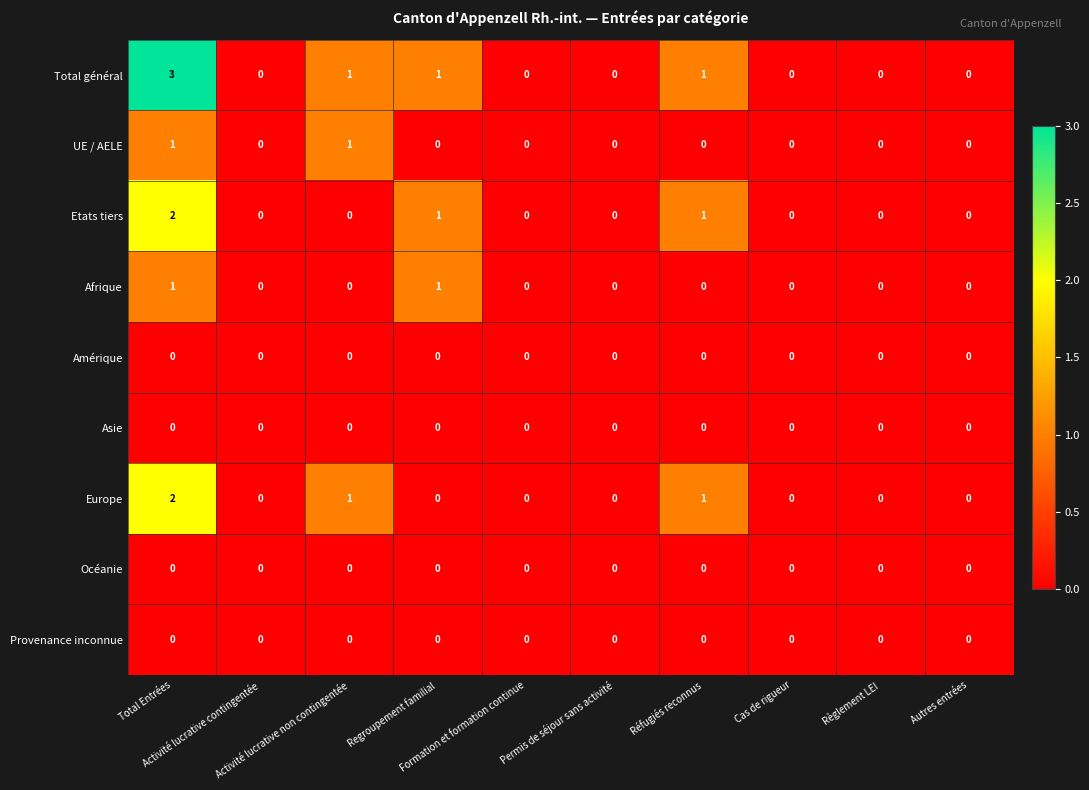

What is the greatest value displayed?

3